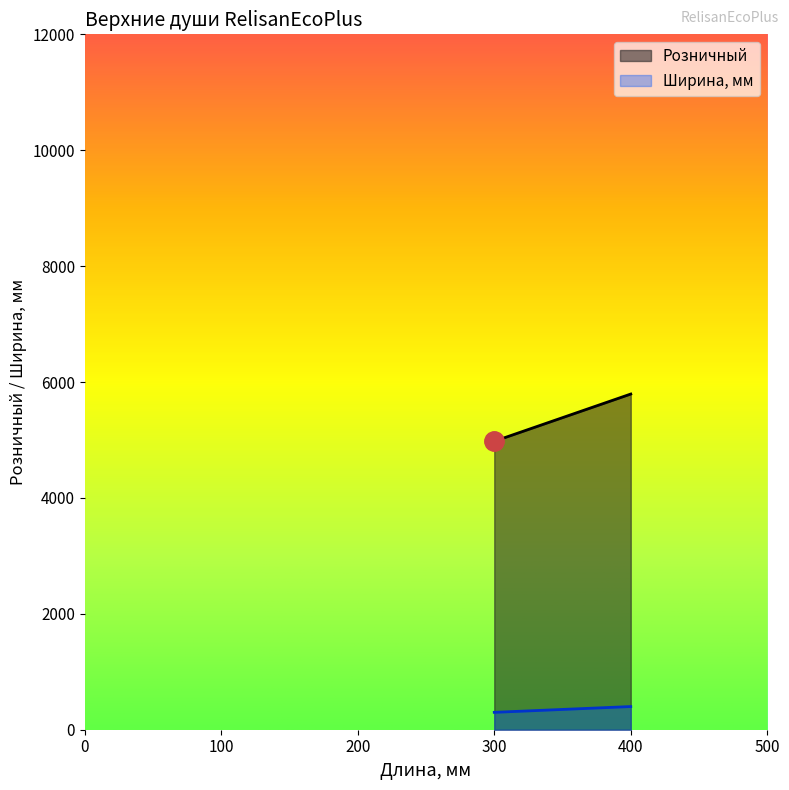

What is the label of the 1st point from the right?

400